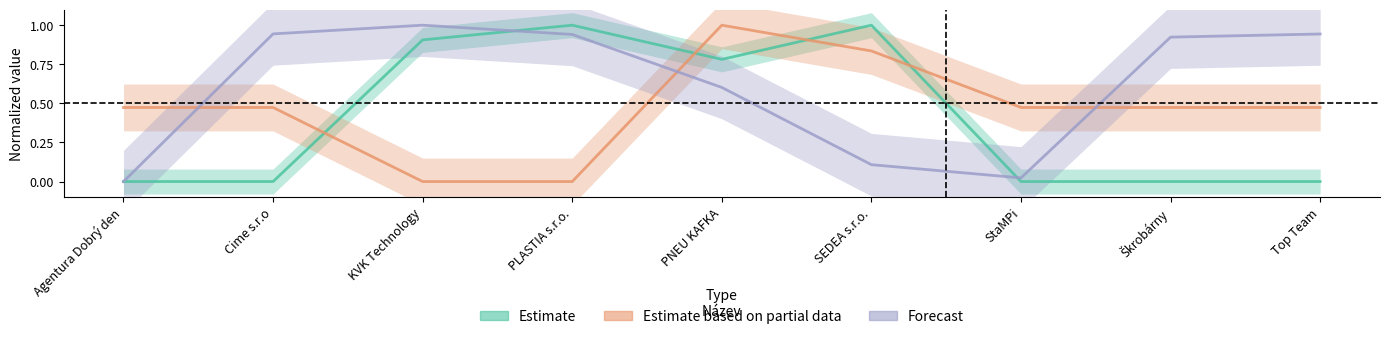

True or false: Estimate and Estimate based on partial data cross at least once.

True